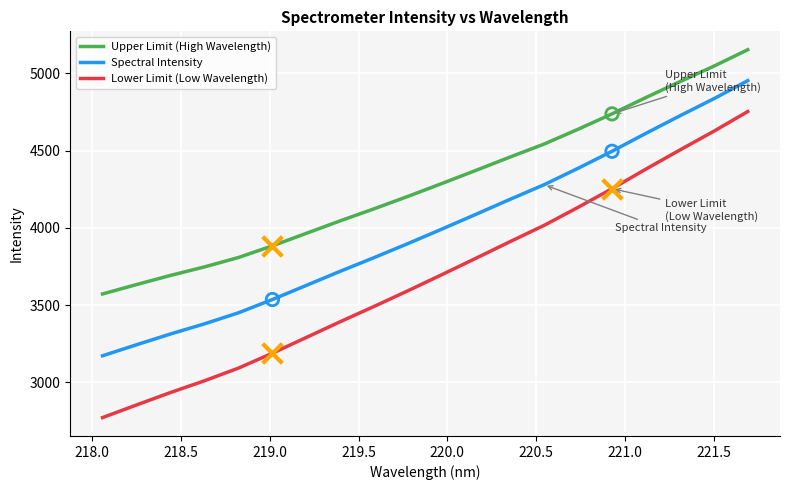

Which series has the largest range (max minus min)?

Lower Limit (Low Wavelength)